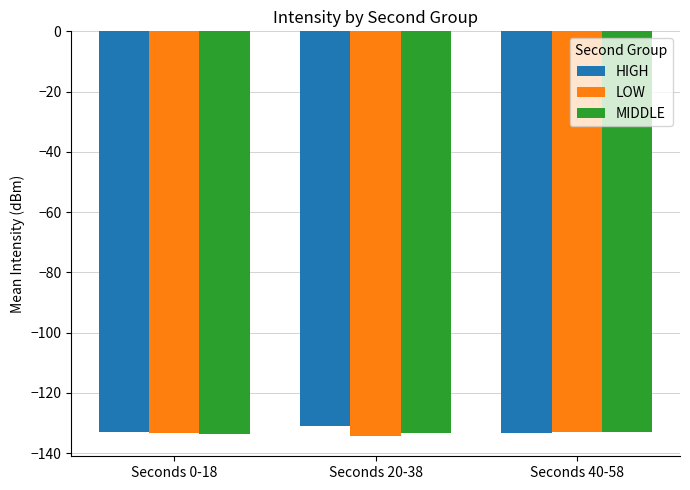

Read the LOW value at Seconds 20-38.

-134.3